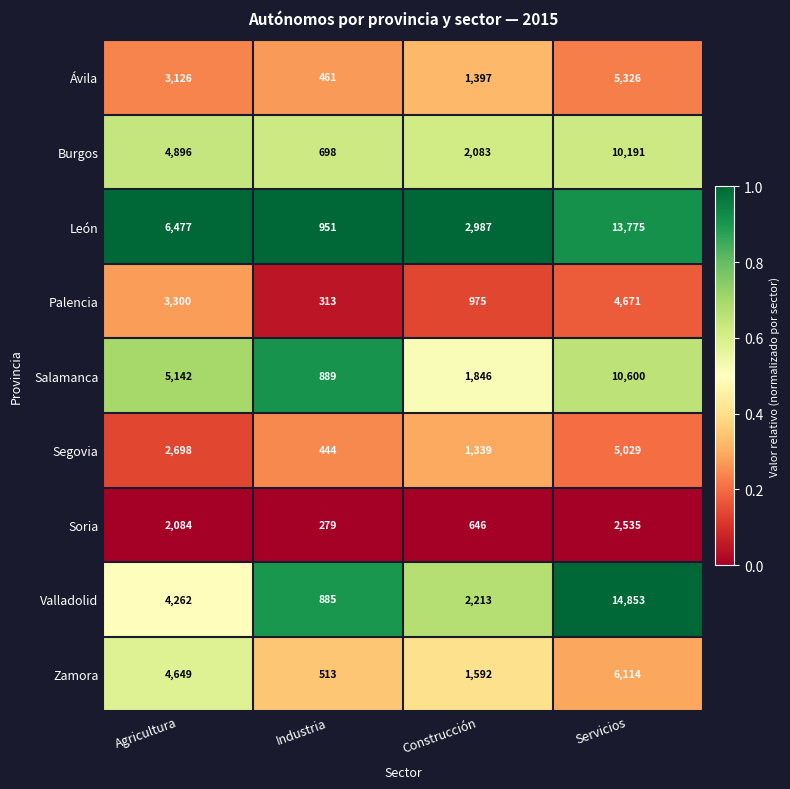

What is the sum of all Segovia values?

9510